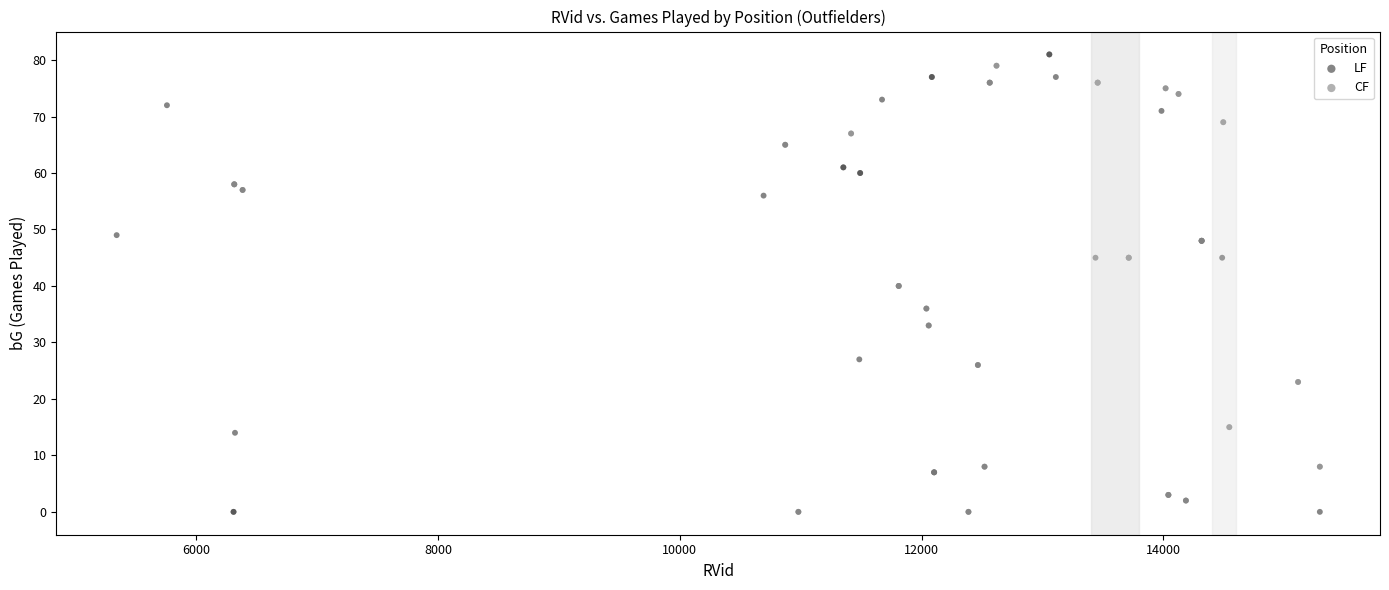

What are all the series names shown in the legend?

LF, CF